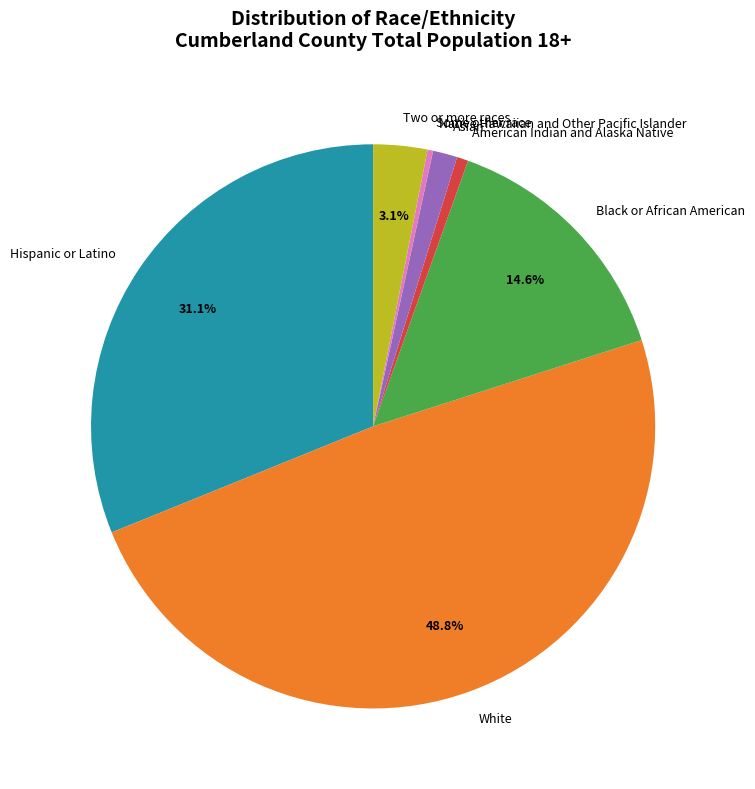

Is there a majority slice in this chart?

No